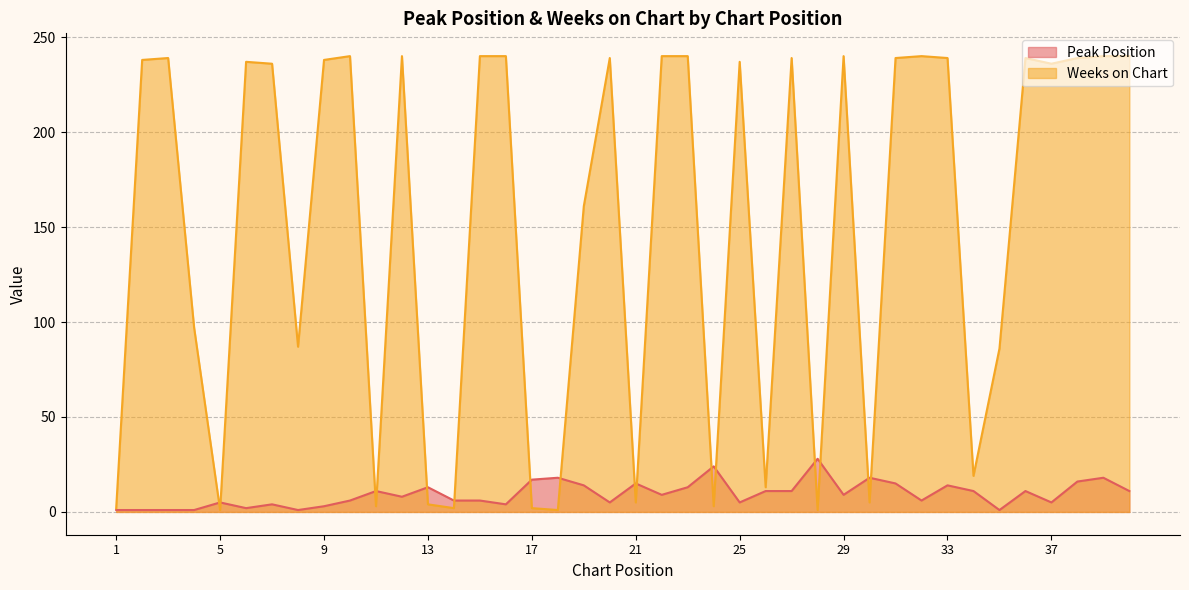

What are all the series names shown in the legend?

Peak Position, Weeks on Chart